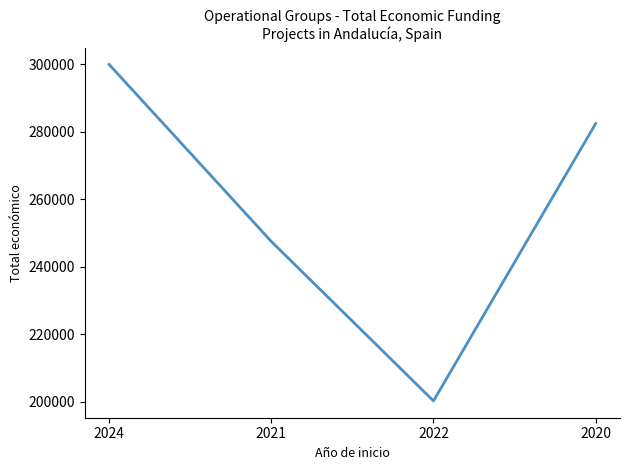

List the labels in order of value, largest first.

2024, 2020, 2021, 2022